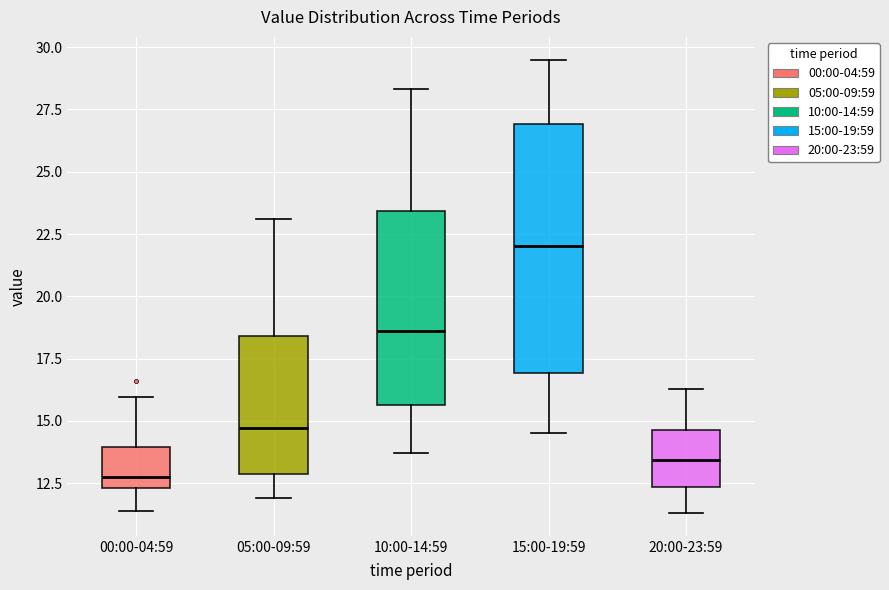

Comparing the boxes themselves (not the whiskers), which one is the tallest?

15:00-19:59